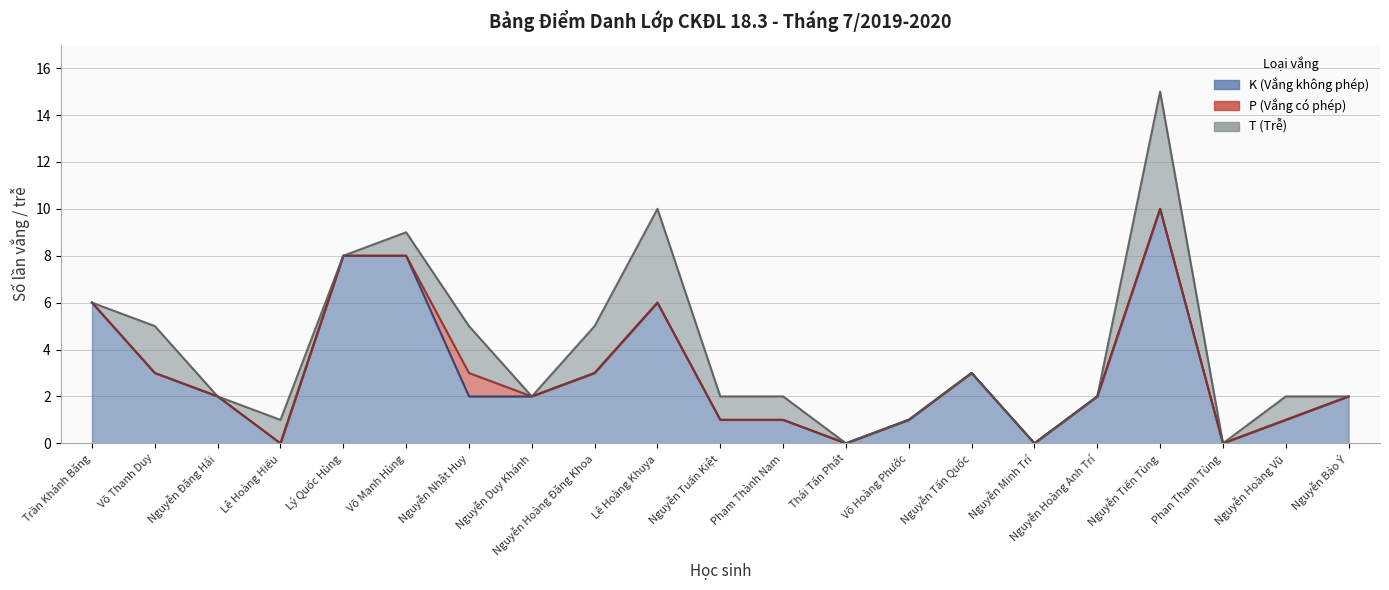

How many intersections are there between K (Vắng không phép) and T (Trễ)?

2